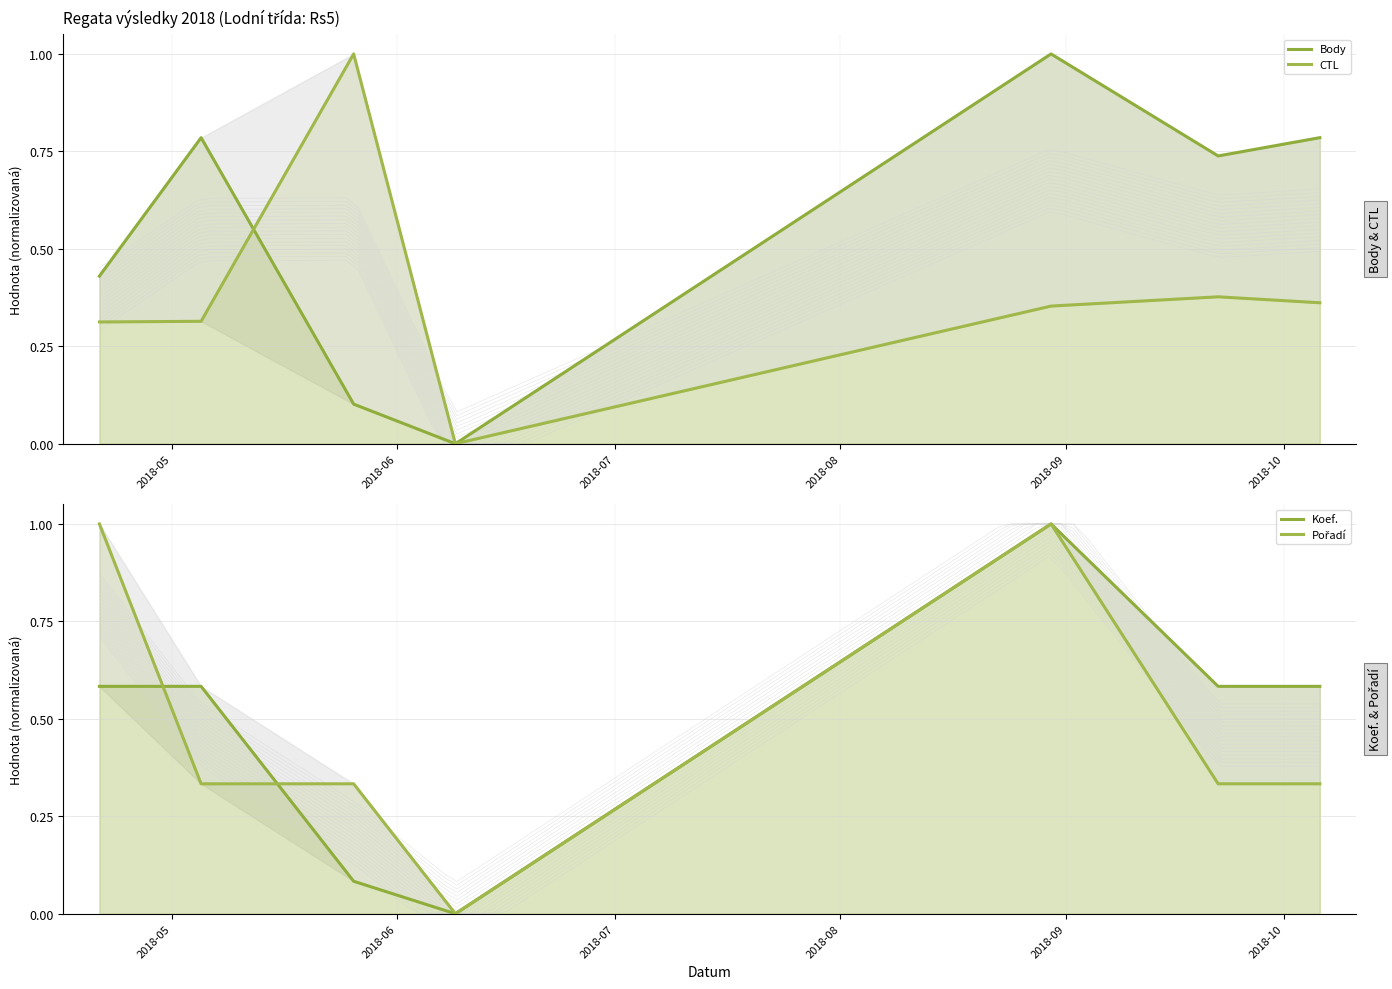

How many times do Pořadí and Koef. cross each other?

2